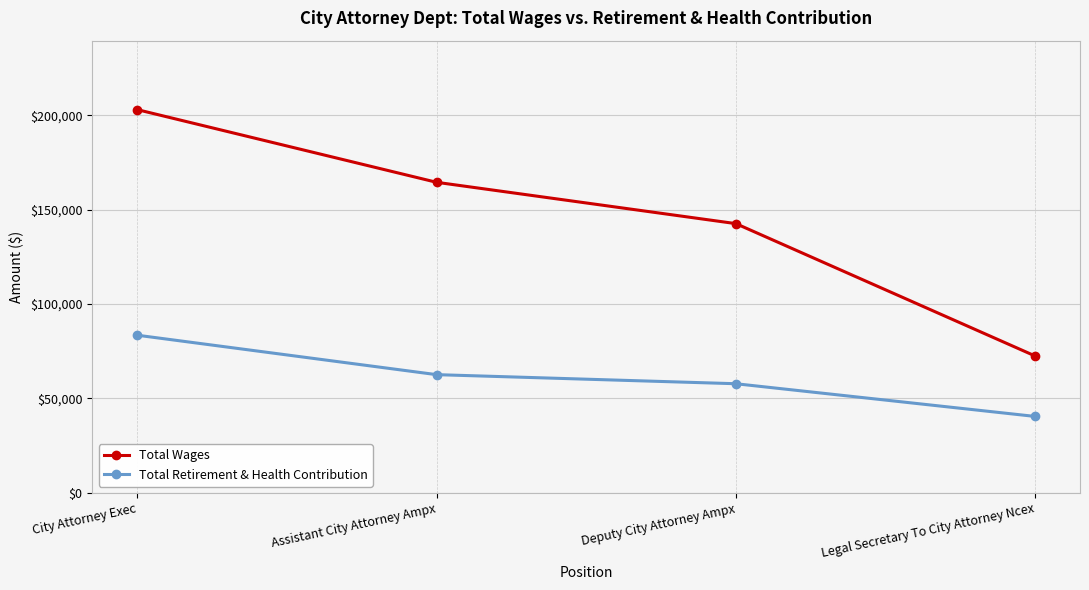

Reading left to right, what are all the values shown in this chart?

Total Wages: 202929	164455	142576	72488
Total Retirement & Health Contribution: 83478	62600	57791	40475